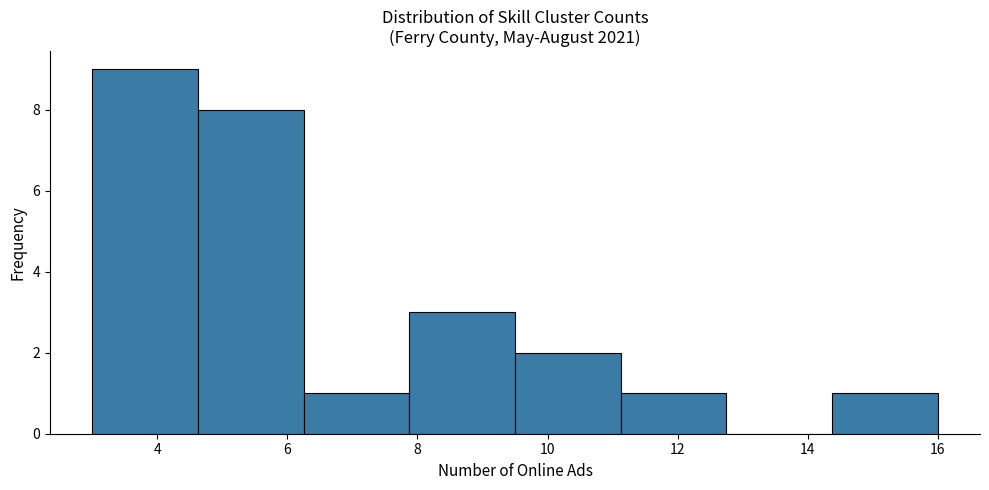

Over which range of the x-axis is the bar tallest?

3.0 to 4.6